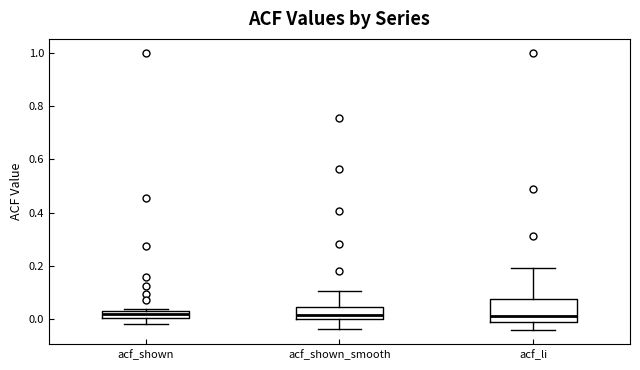

Where does the median line of the box for acf_li sit on the y-axis? The values are not printed on the chart, so give them approximately, as read against the axis.

0.02